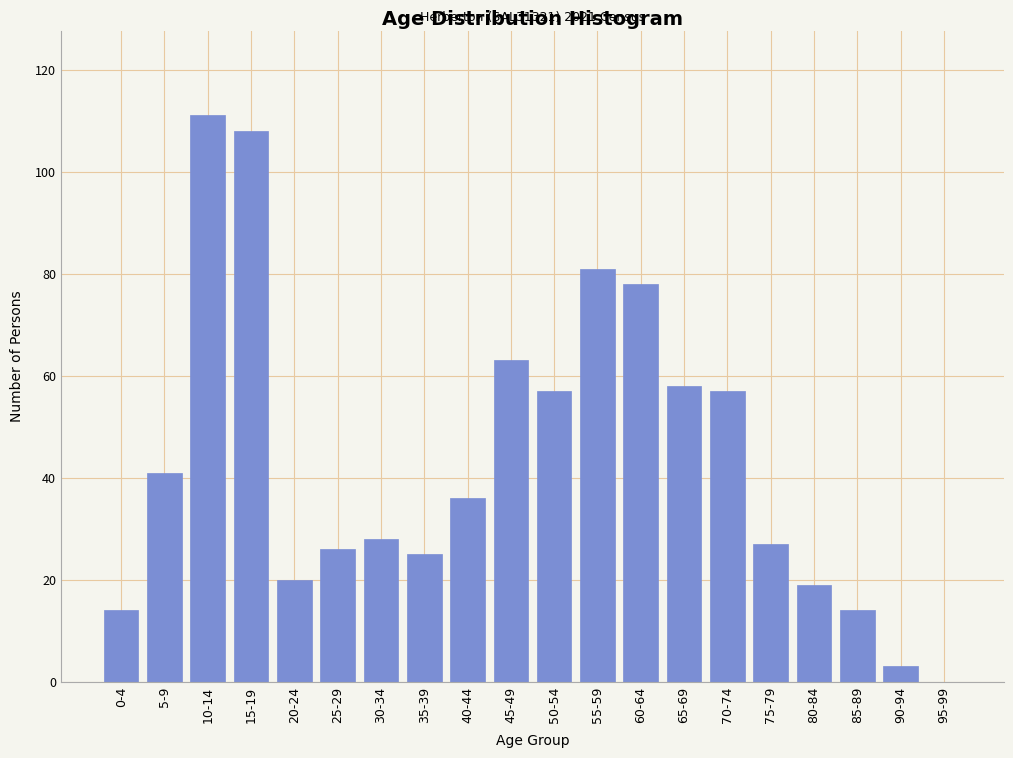

Reading right to left, transcribe all the data shown in this chart.

95-99=0	90-94=3	85-89=14	80-84=19	75-79=27	70-74=57	65-69=58	60-64=78	55-59=81	50-54=57	45-49=63	40-44=36	35-39=25	30-34=28	25-29=26	20-24=20	15-19=108	10-14=111	5-9=41	0-4=14